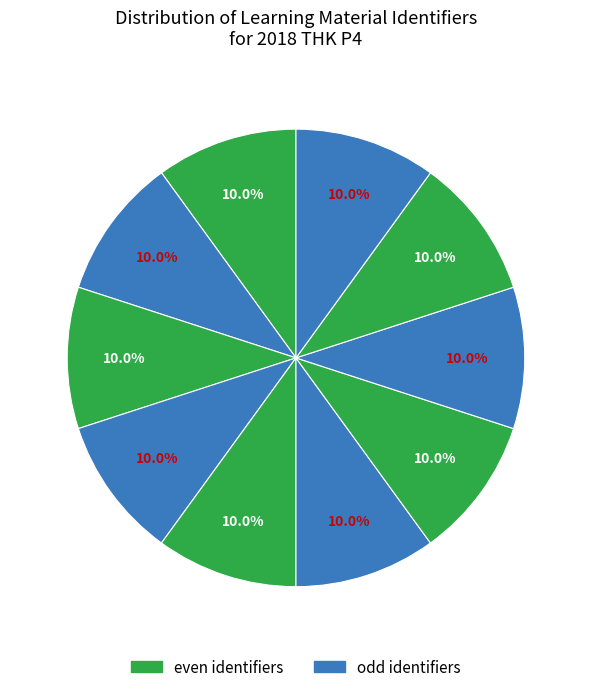

How many segments does this pie chart have?

10